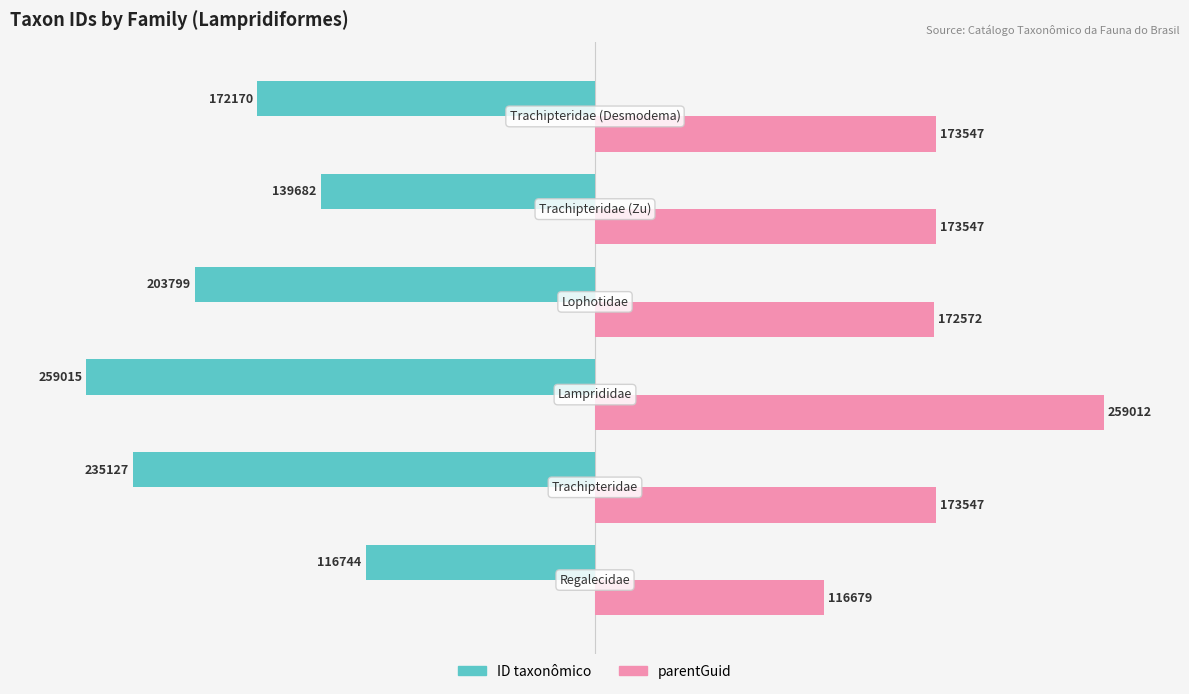

What are all the series names shown in the legend?

ID taxonômico, parentGuid